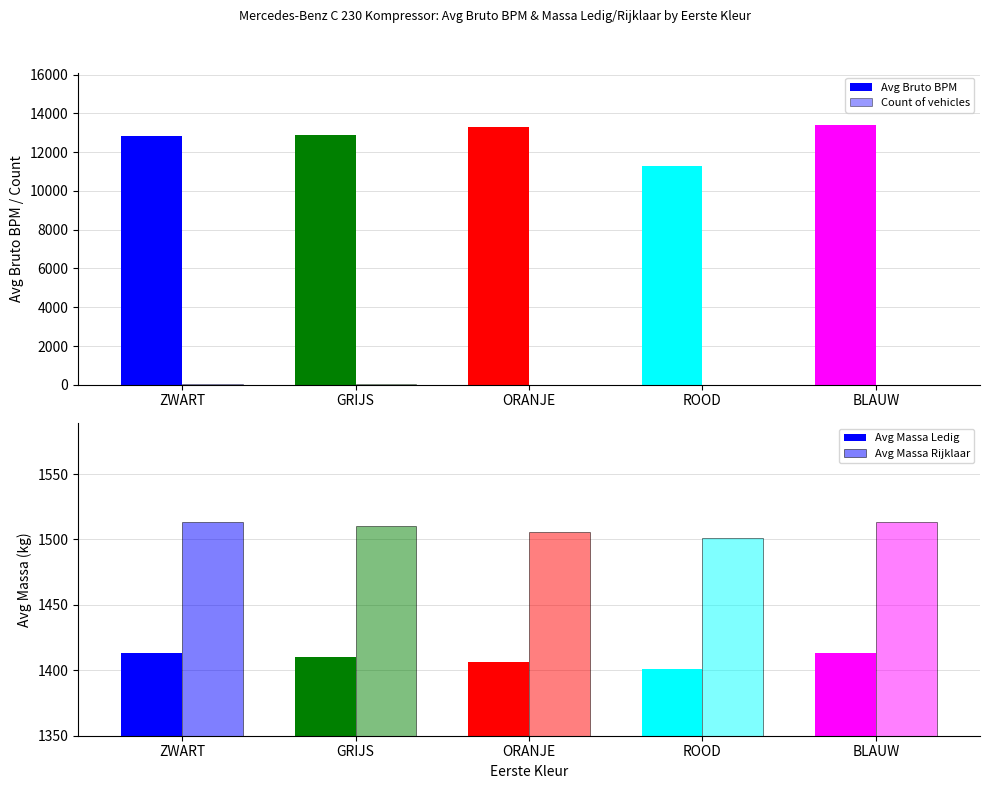

The Count of vehicles series shows 36 at ZWART. True or false?

False